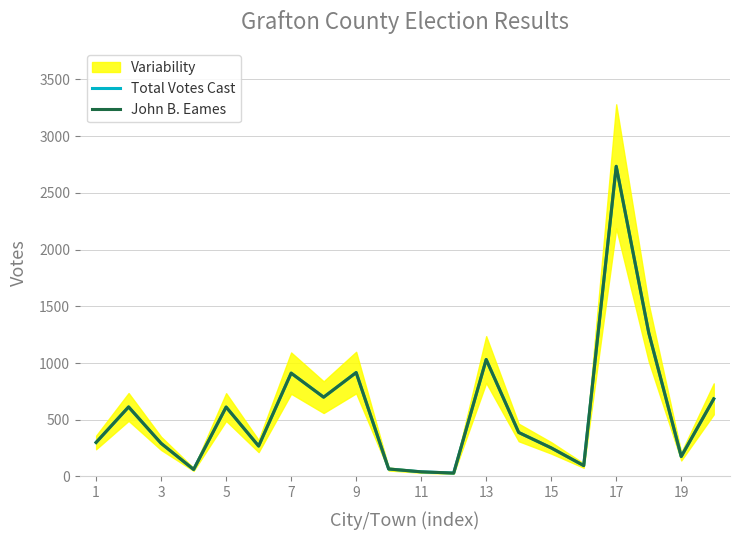

In Total Votes Cast, how many points are higher than both neighbors (excluding endpoints)?

6